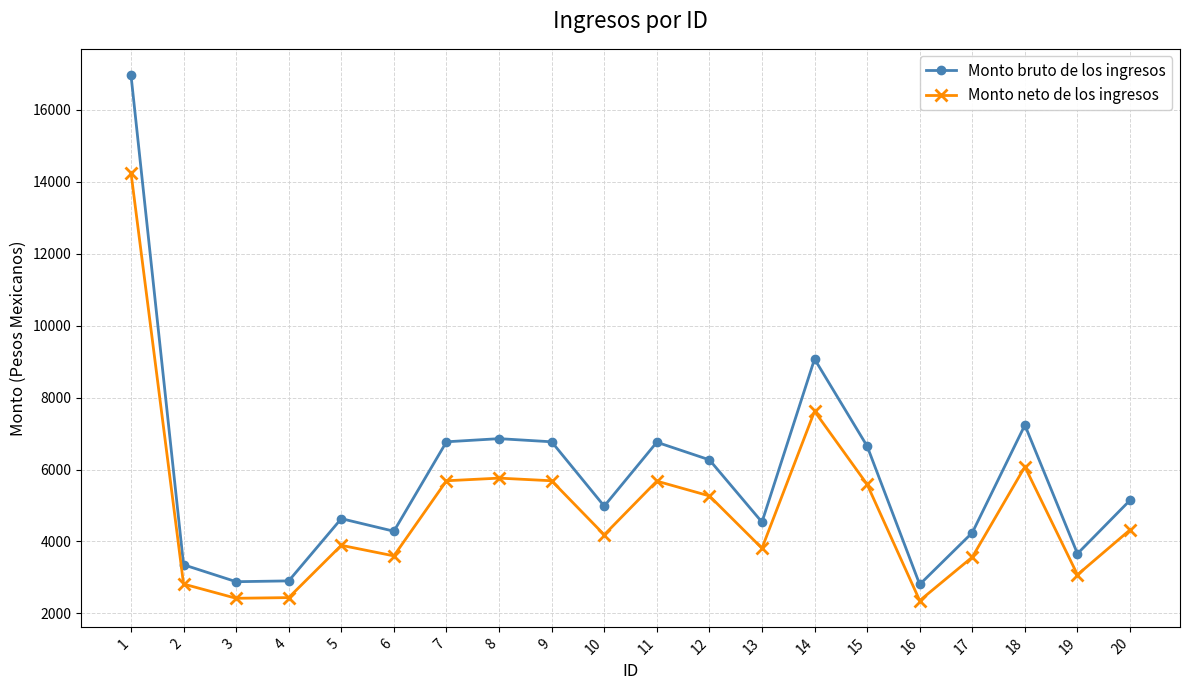

What is the value of the Monto neto de los ingresos point at the 17th from the left?

3565.1